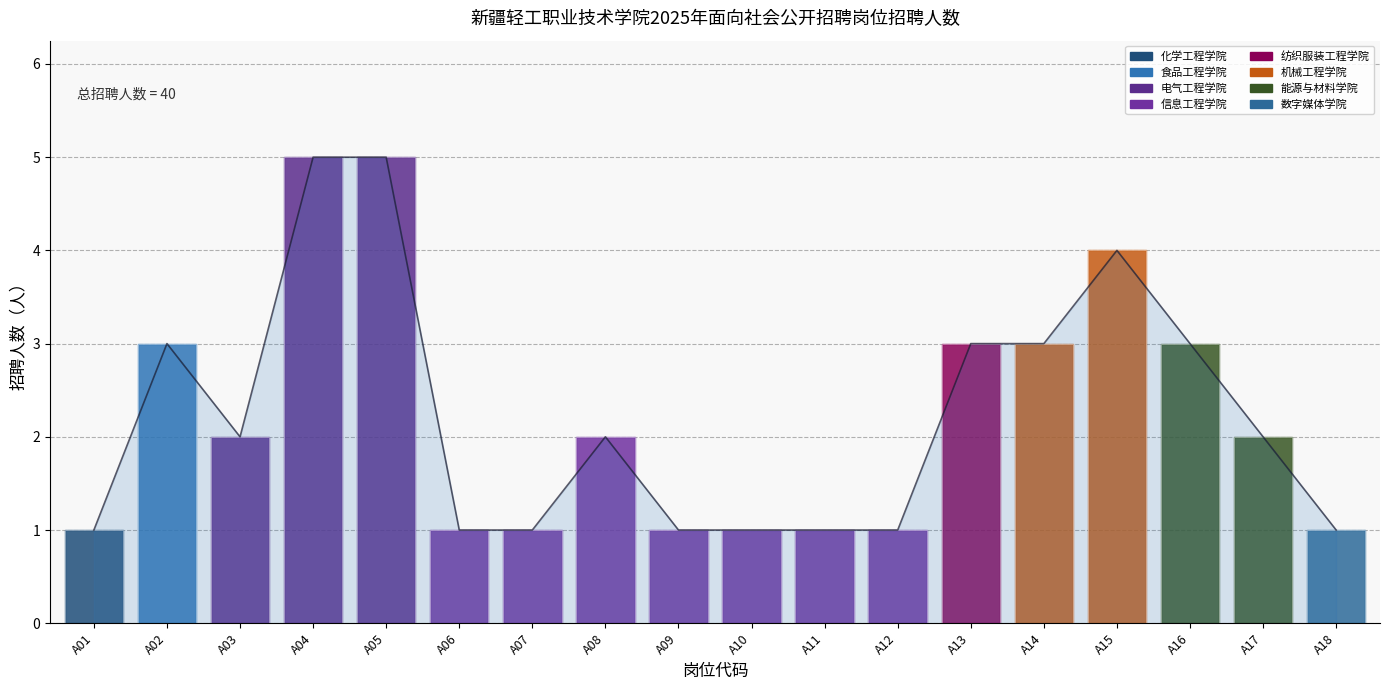

What is the difference between the values at A02 and A12?

2